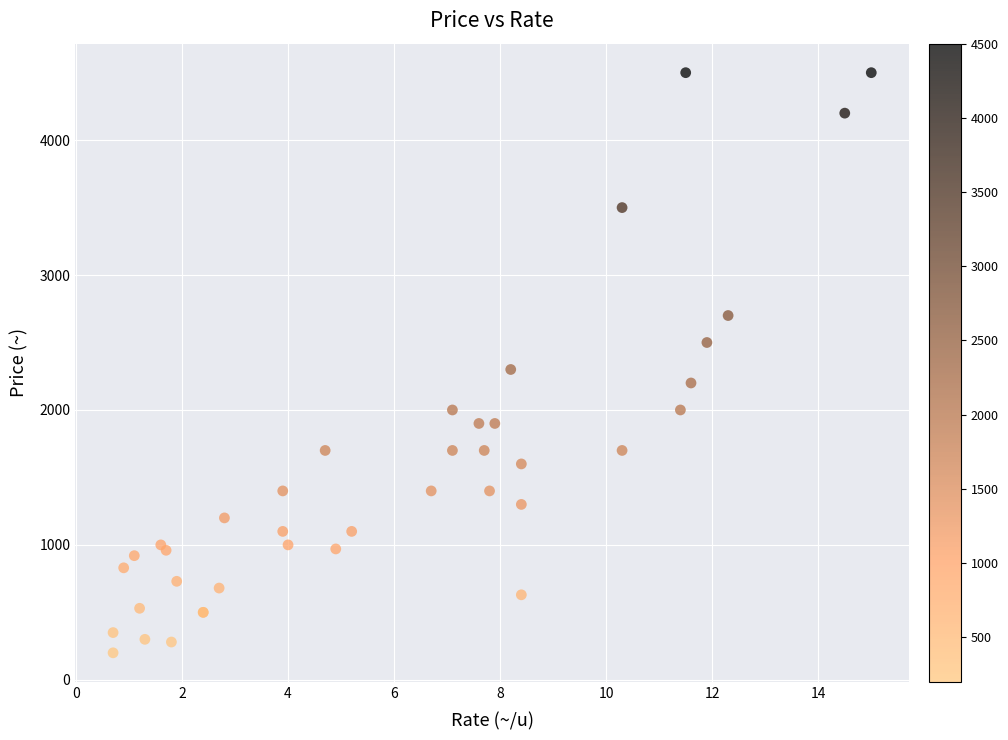

What Y value in the scatter plot is closest to 2350?

2300